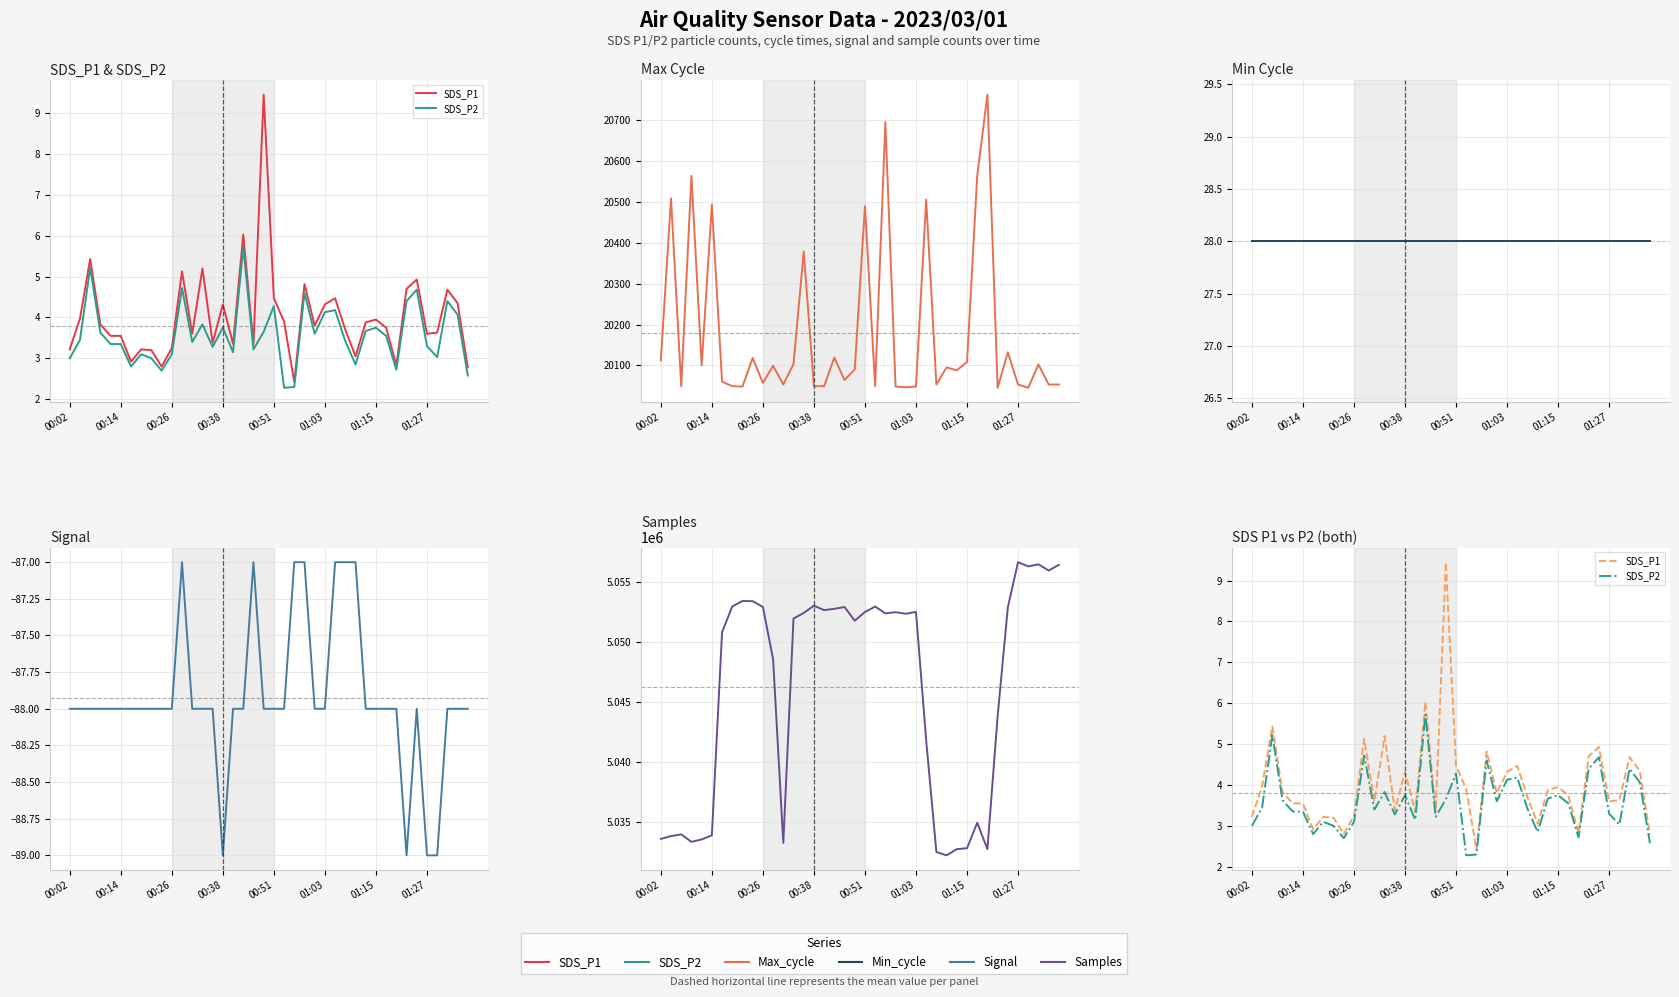

What is the greatest value displayed?

5056673.0